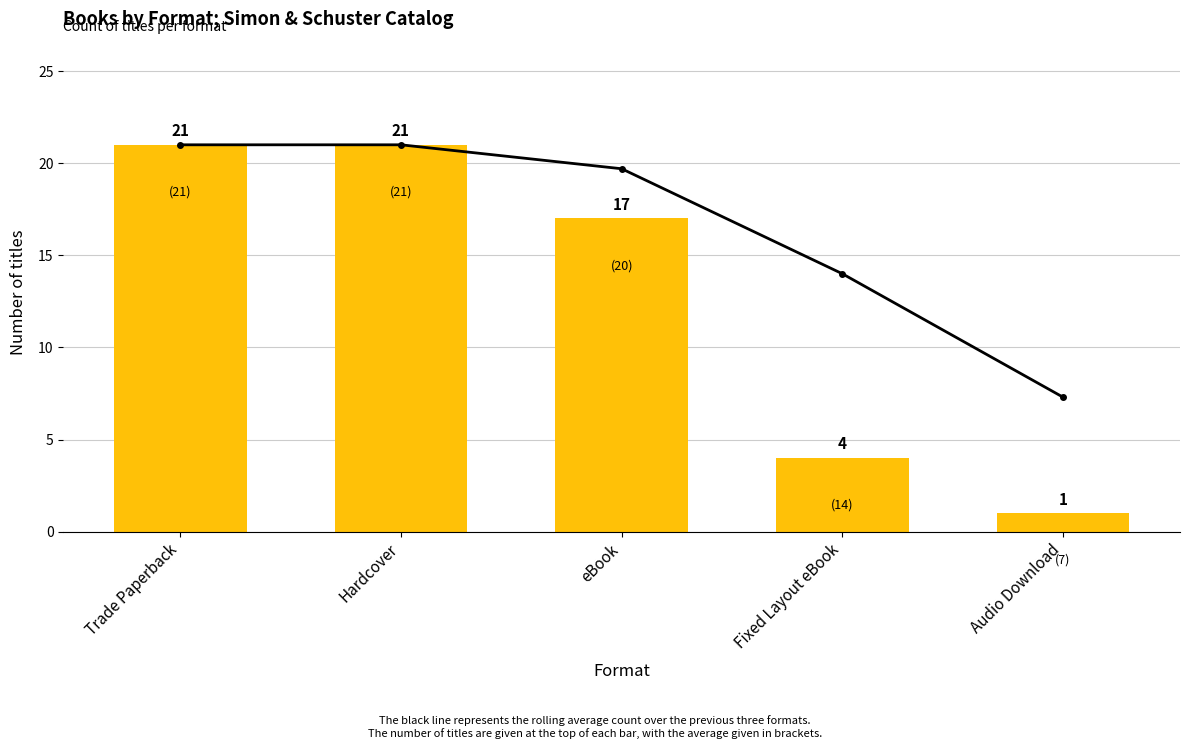

Which series has the widest spread of values?

Count